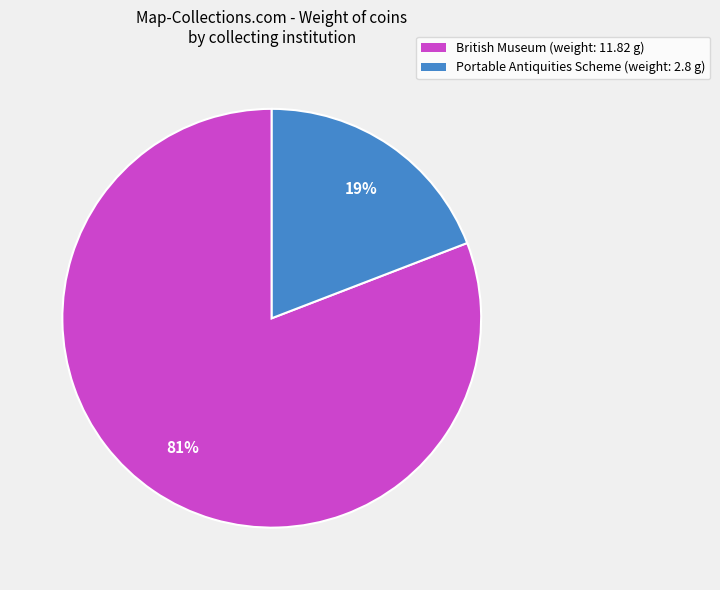

Does Portable Antiquities Scheme account for over 50% of the chart?

No